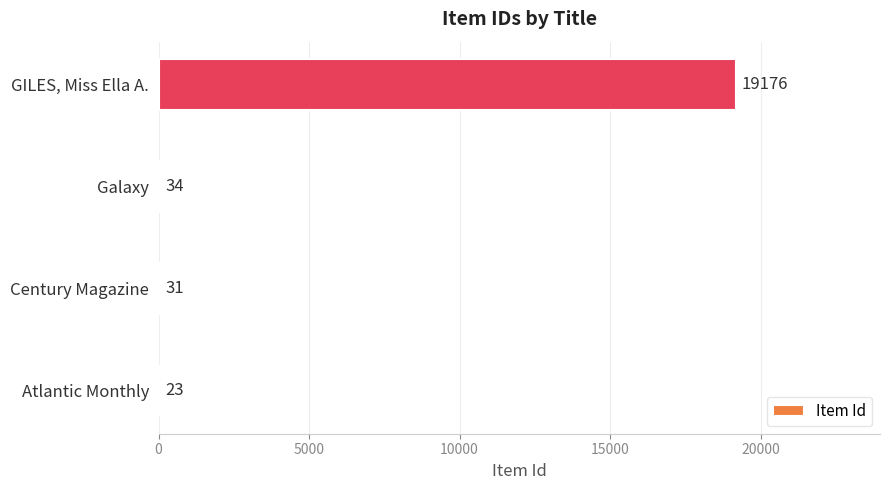

The chart shows a value of 19176 at GILES, Miss Ella A.. True or false?

True